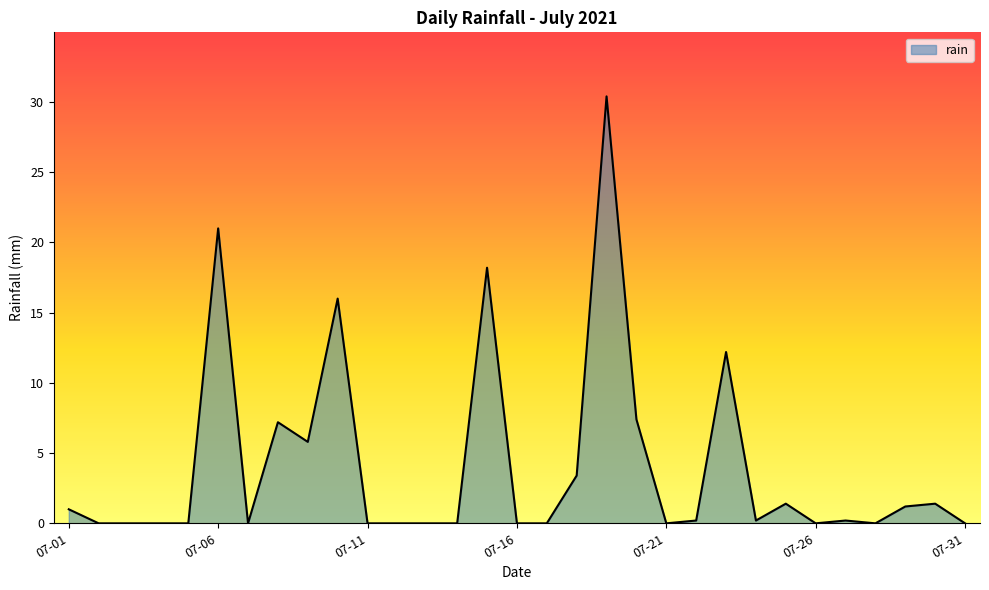

What is the greatest value displayed?

30.4